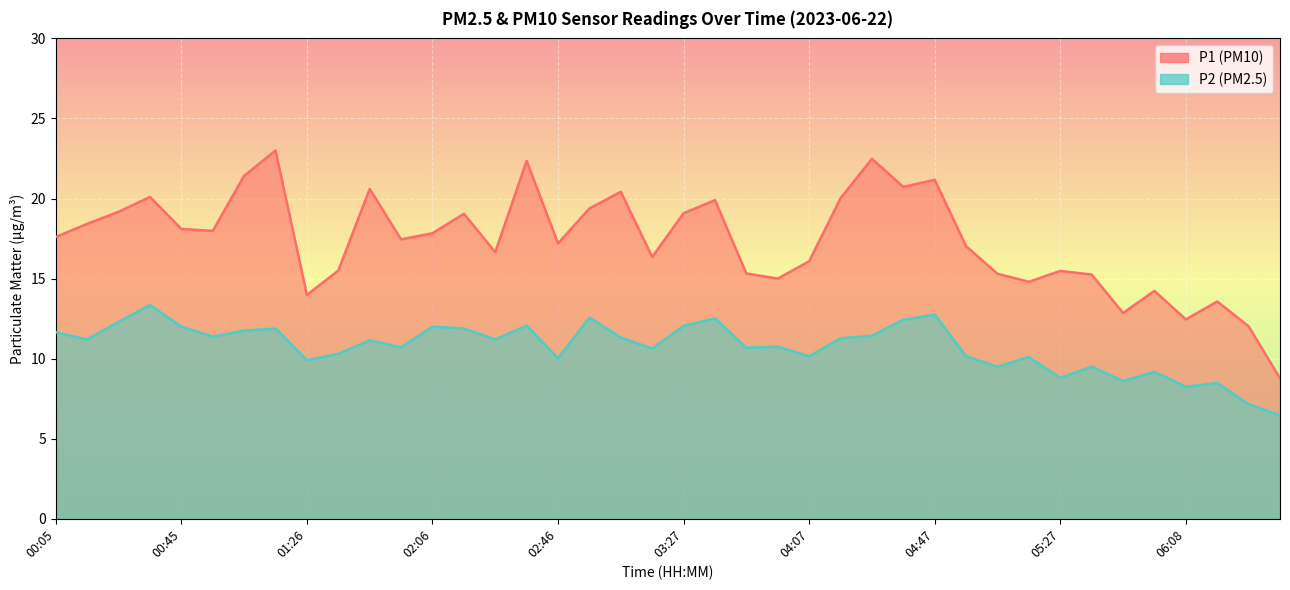

What is the label of the 19th point from the right?

03:37